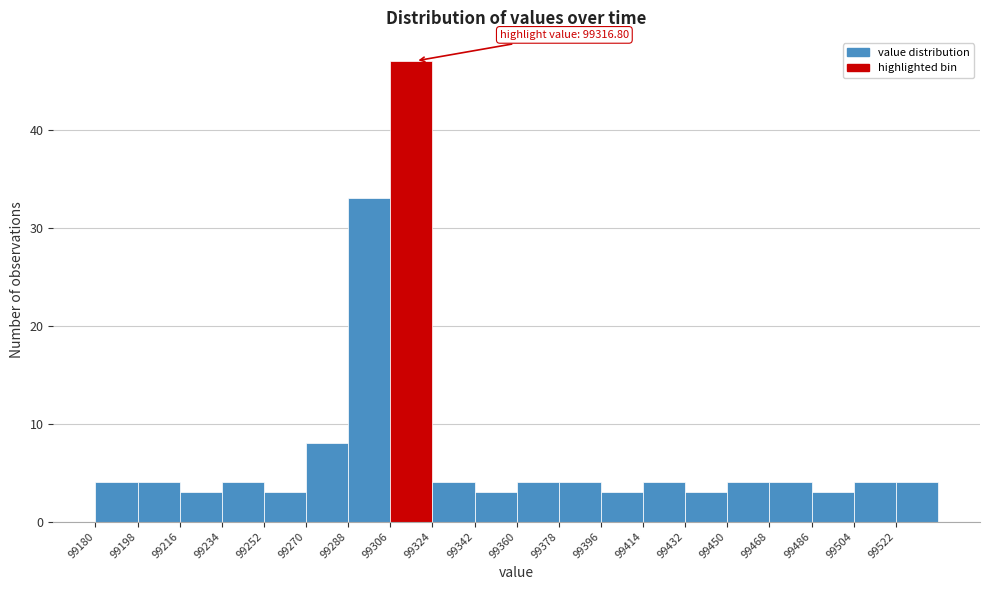

Which range on the x-axis has the tallest bar?

99306 to 99324